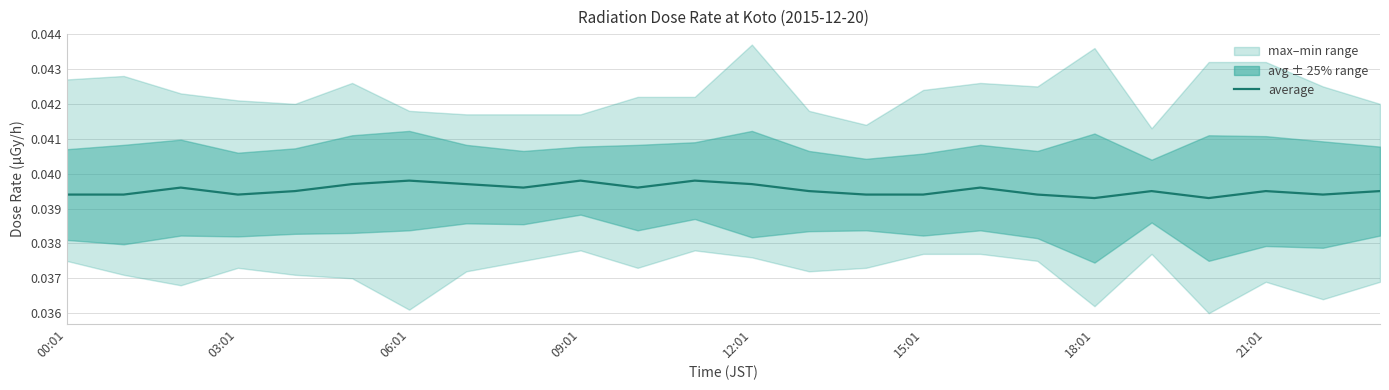

At which label is the value closest to 0?

18:01